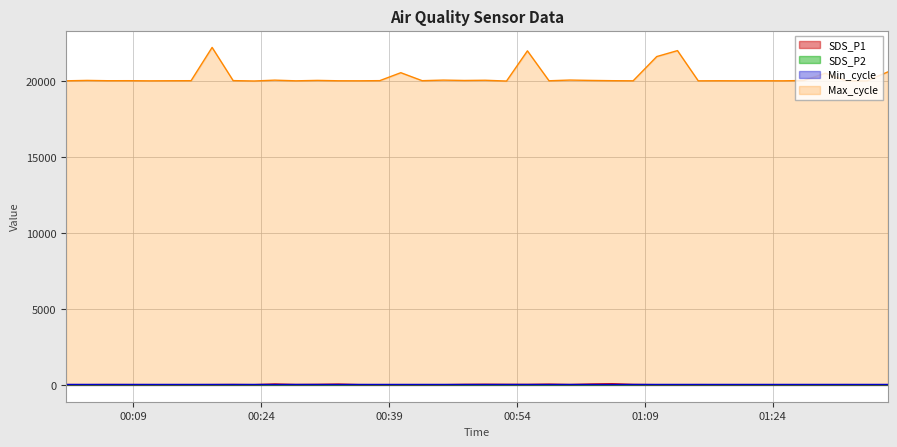

Which series has the widest spread of values?

Max_cycle